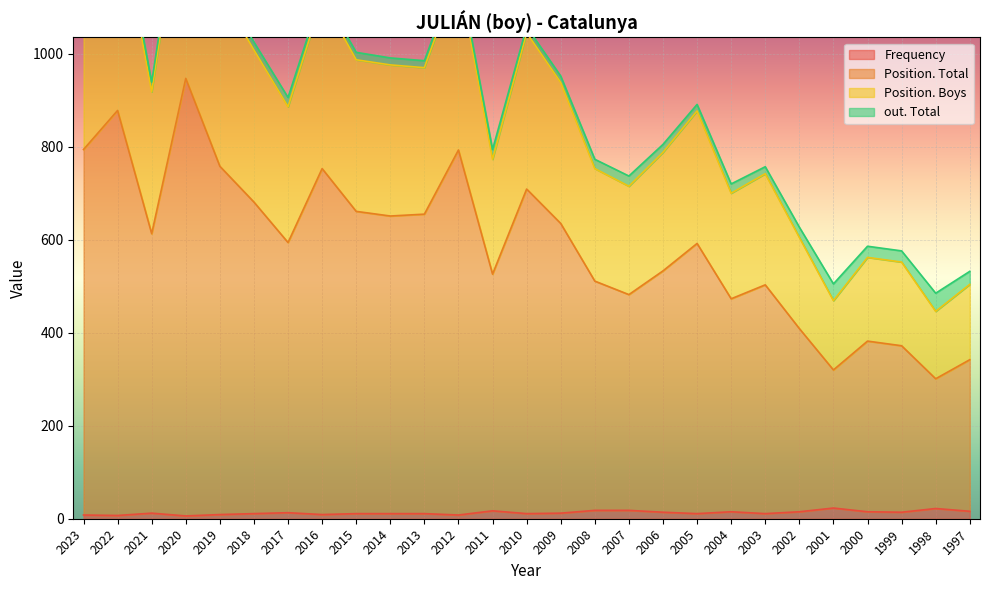

What is the sum of the Frequency values at 2022 and 1998?

29